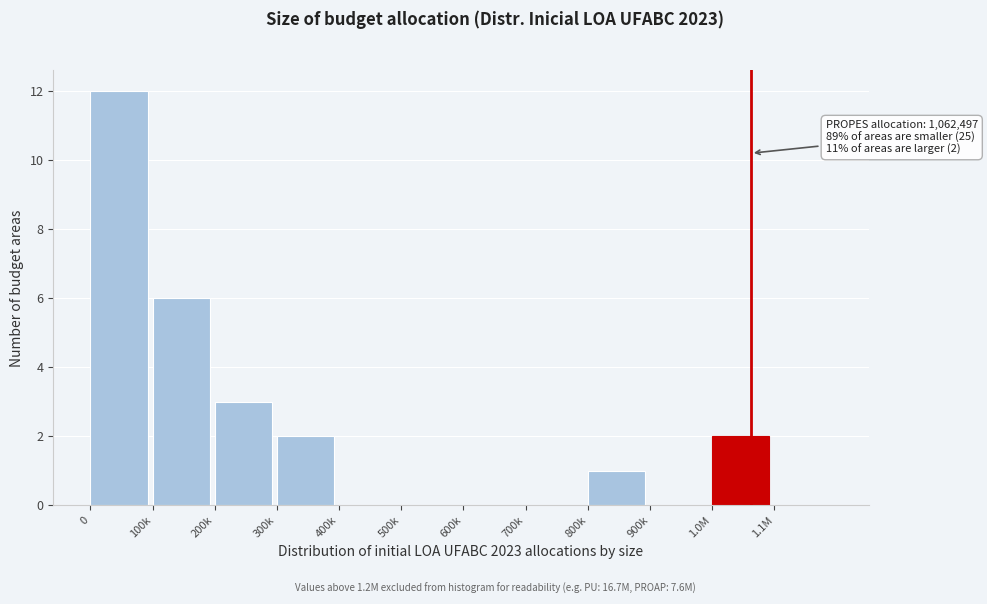

Reading left to right, list all the values displayed in this chart.

0=12	100k=6	200k=3	300k=2	400k=0	500k=0	600k=0	700k=0	800k=1	900k=0	1.0M=2	1.1M=0